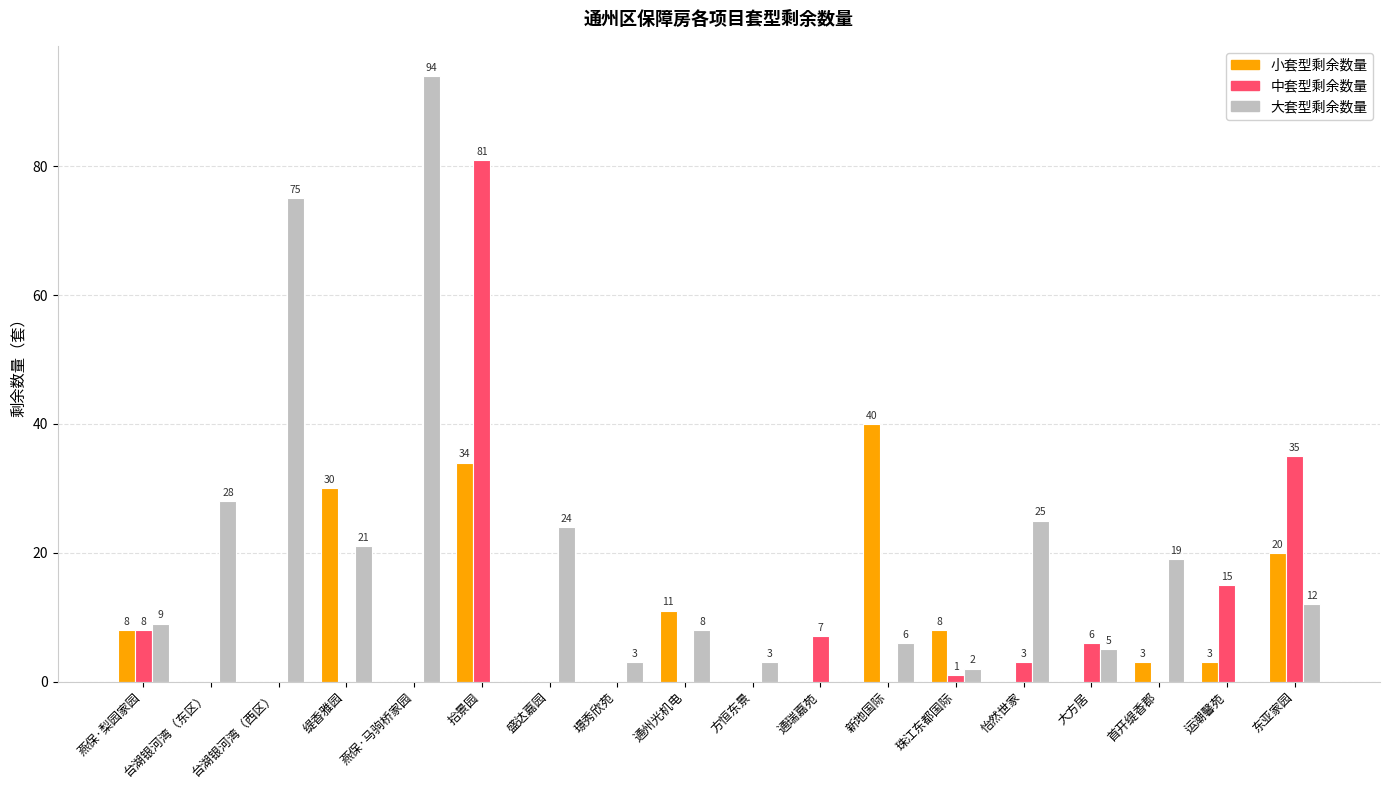

Which series changed the most between 台湖银河湾（西区） and 拾景园?

中套型剩余数量